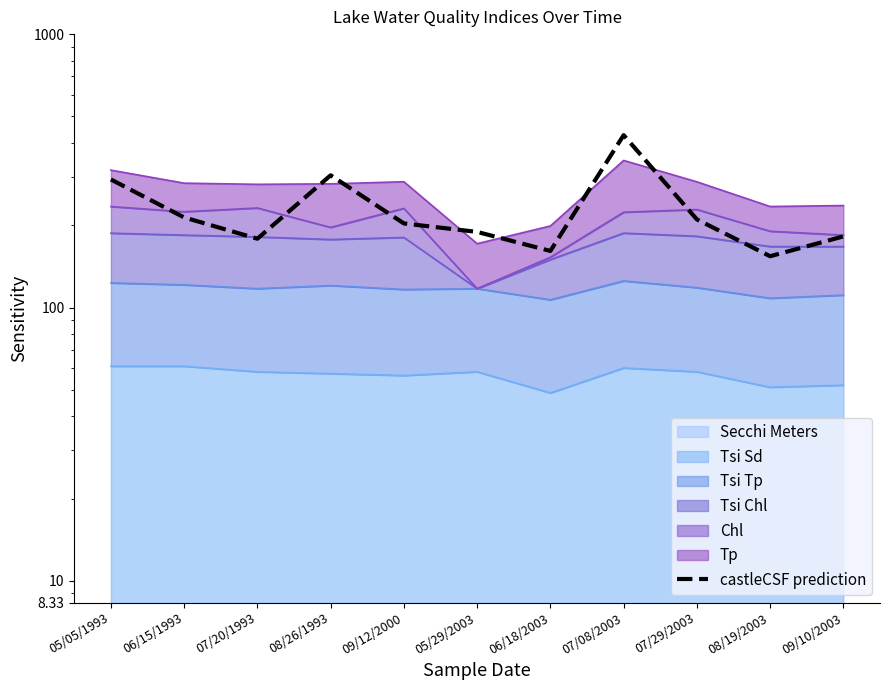

List the labels in order of value, largest first.

07/08/2003, 08/26/1993, 05/05/1993, 06/15/1993, 07/29/2003, 09/12/2000, 05/29/2003, 09/10/2003, 07/20/1993, 06/18/2003, 08/19/2003